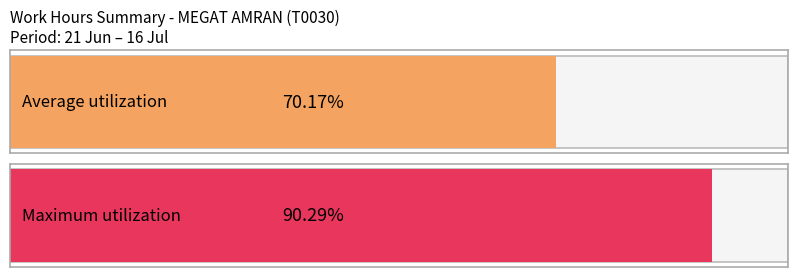

The value at 5 Sun is 12.7. True or false?

False